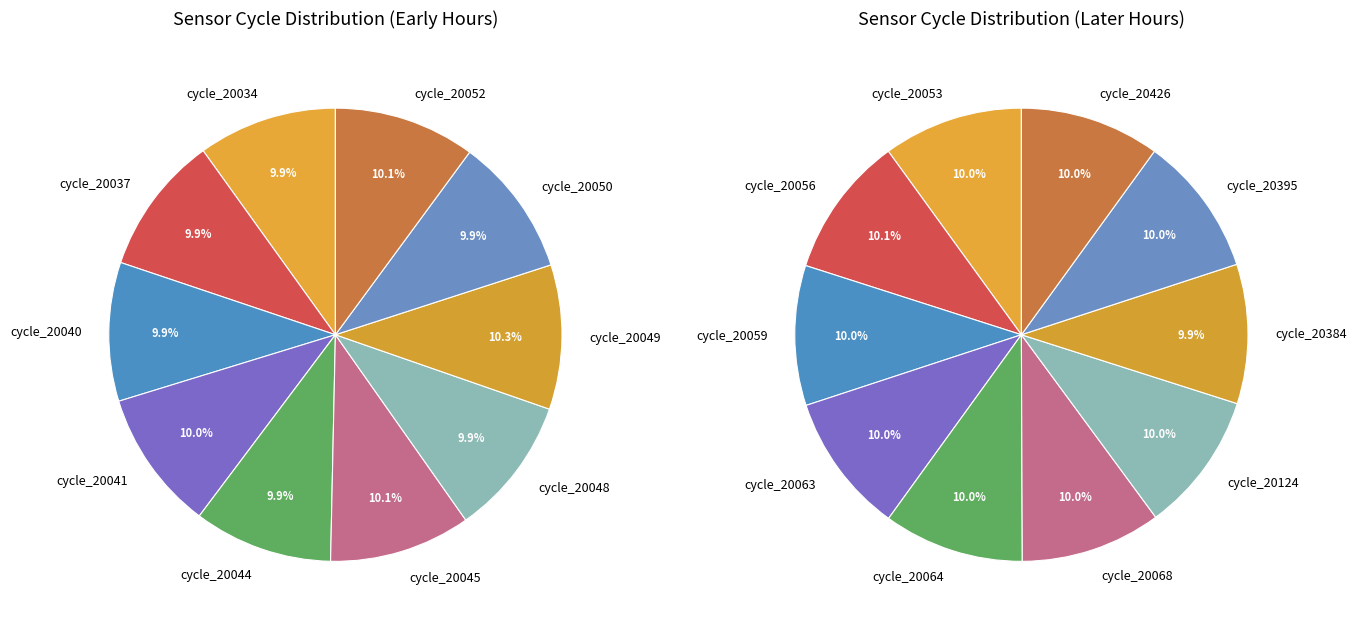

Does 20068 account for over 50% of the chart?

No